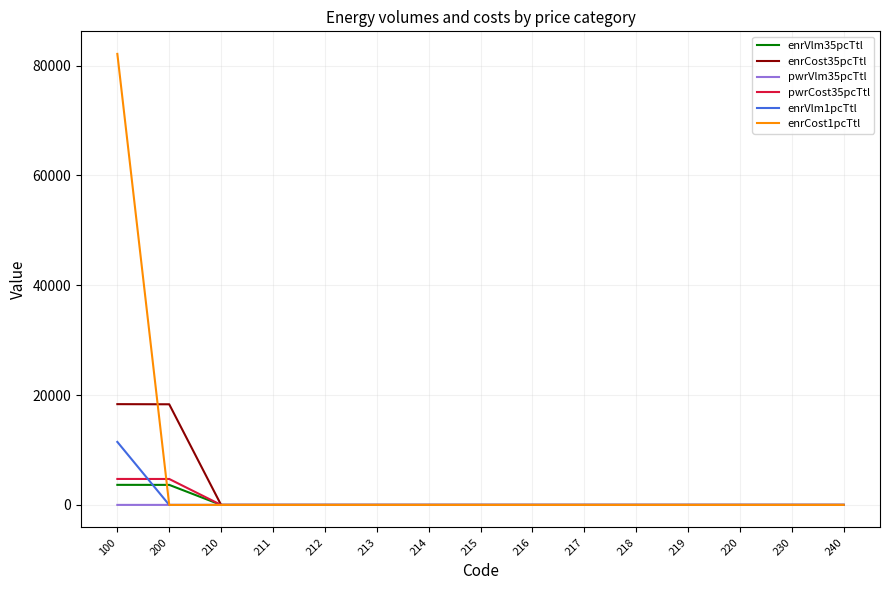

True or false: enrCost1pcTtl has a value of 0.0 at 230.

True